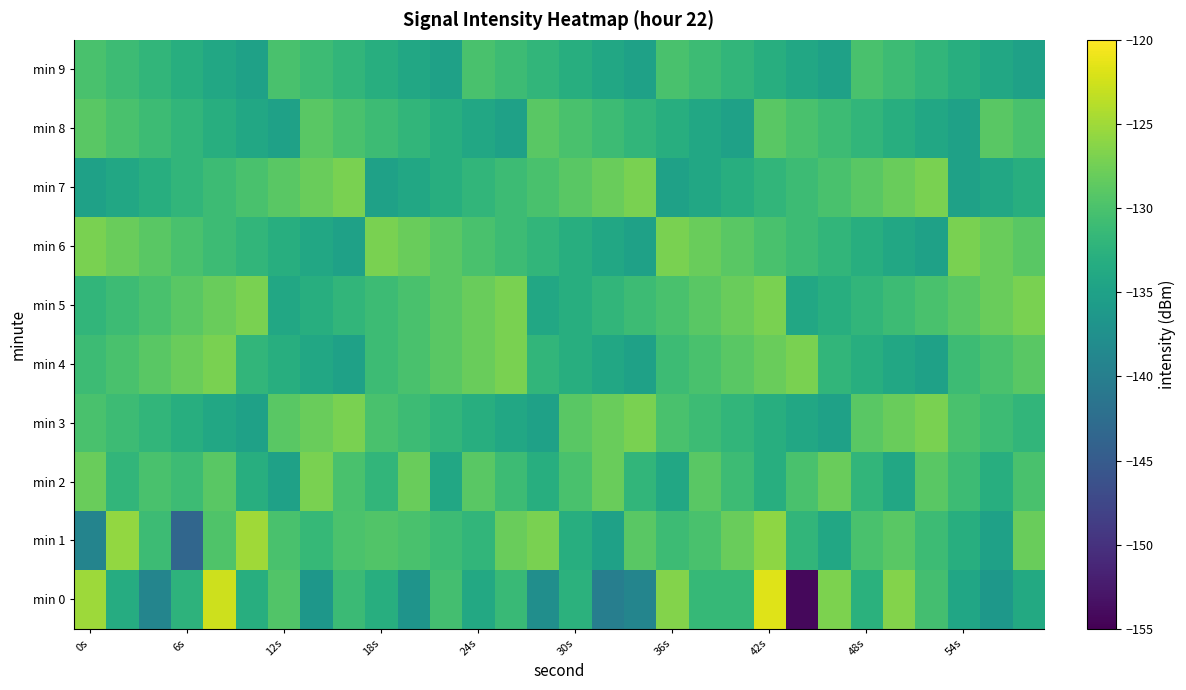

How many data points does each series have?

30